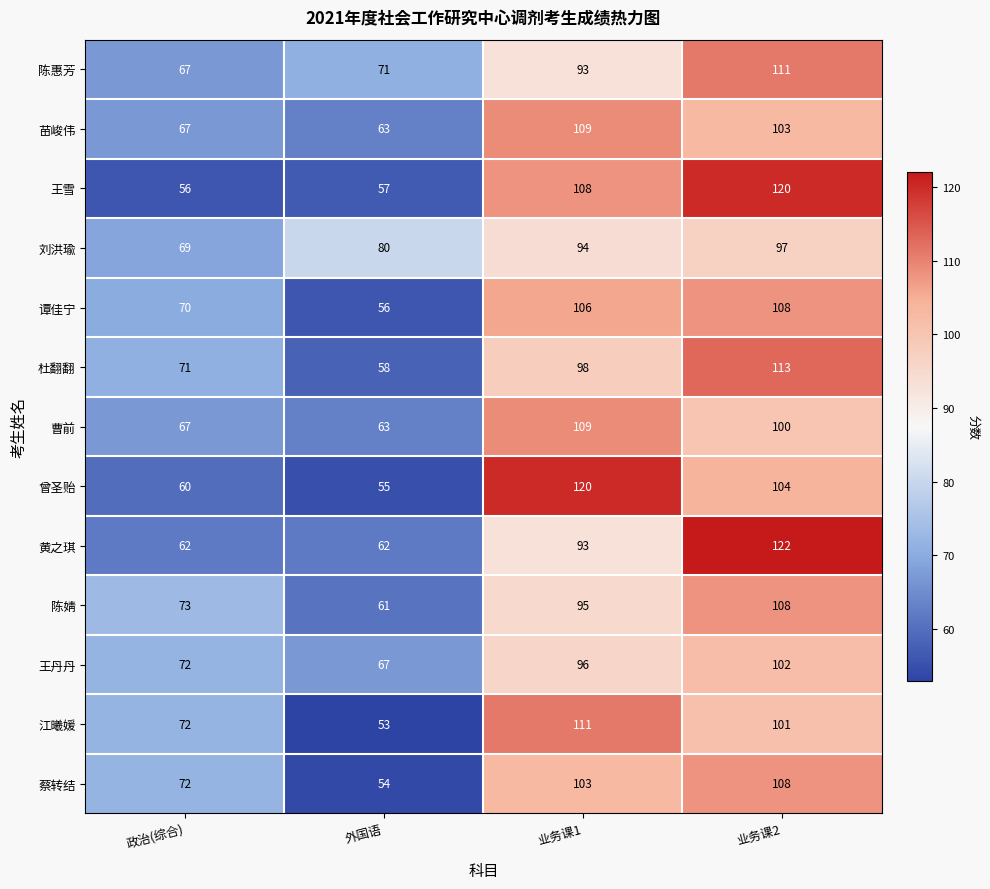

What is the approximate value of 陈惠芳 at 政治(综合), to the nearest 5?

65